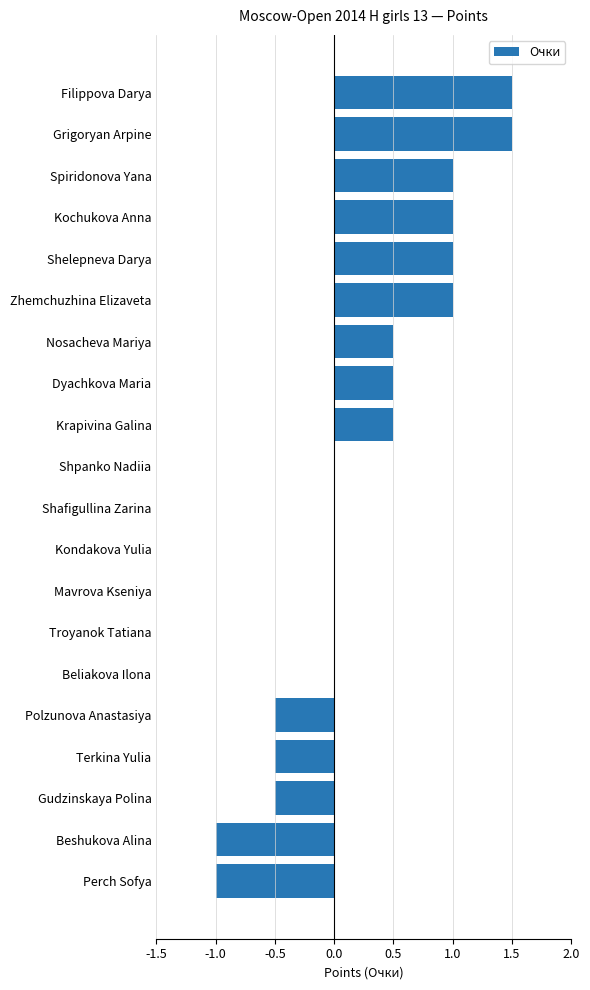

Are the bars horizontal?

Yes